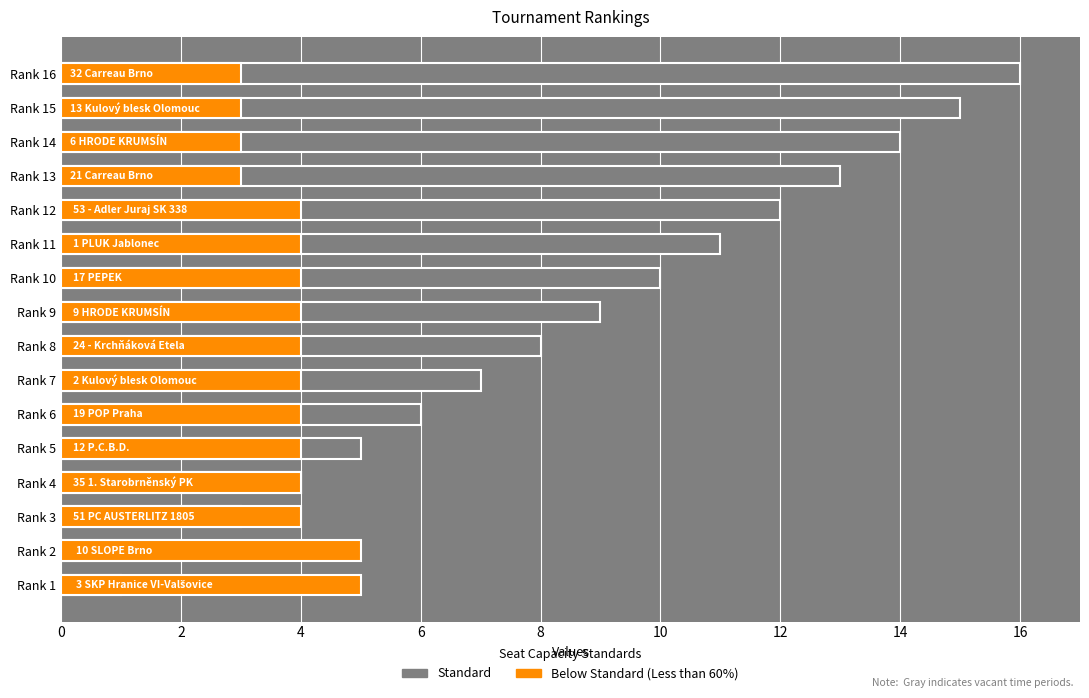

What is the sum of the Below Standard (Less than 60%) values at Rank 2 and Rank 15?

8